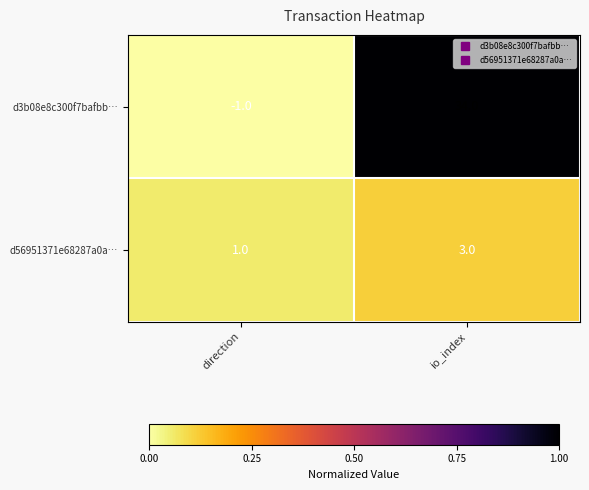

List the series in order of their peak value, highest first.

d3b08e8c300f7bafbb…, d56951371e68287a0a…